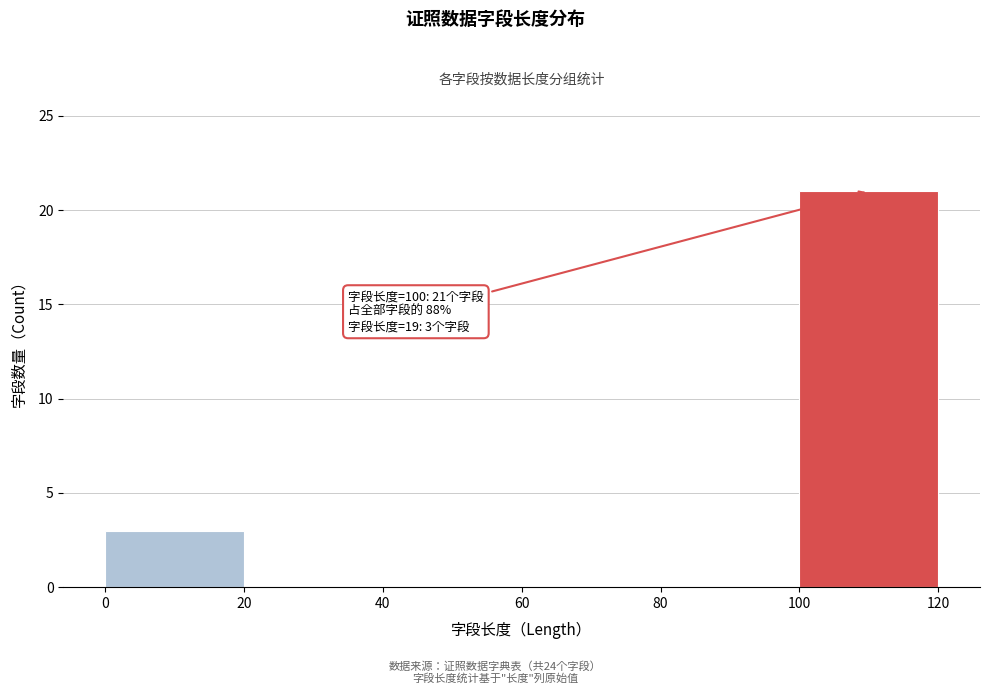

Which range on the x-axis has the tallest bar?

100 to 120